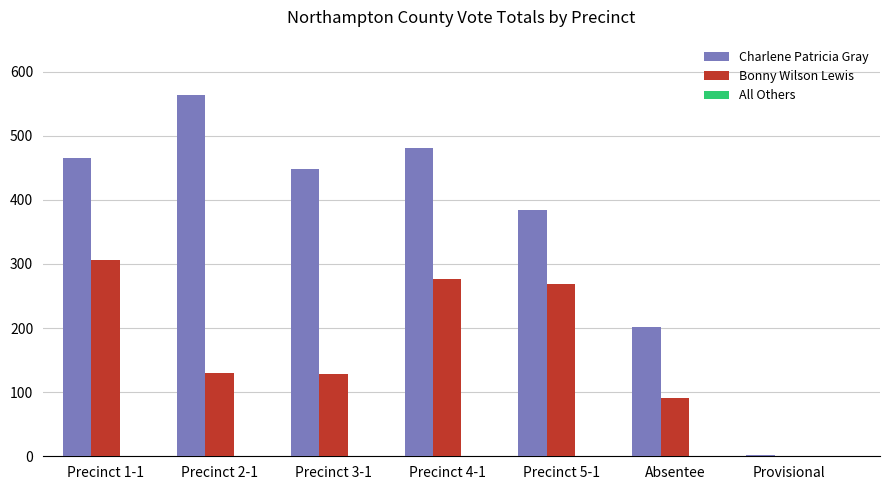

True or false: Bonny Wilson Lewis has a value of 0 at Provisional.

True